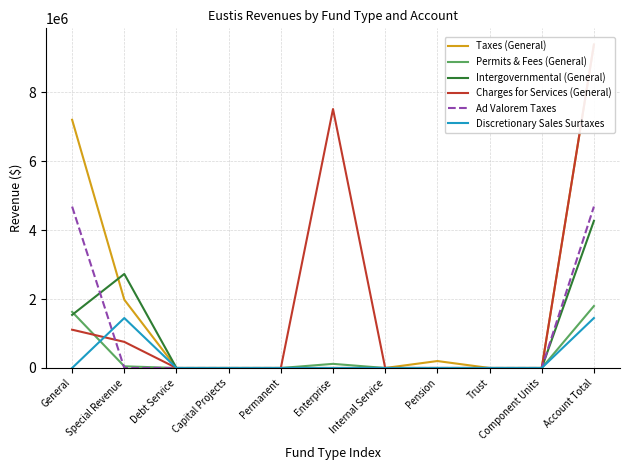

What is the difference between the maximum and minimum values in the Charges for Services (General) series?

9390121